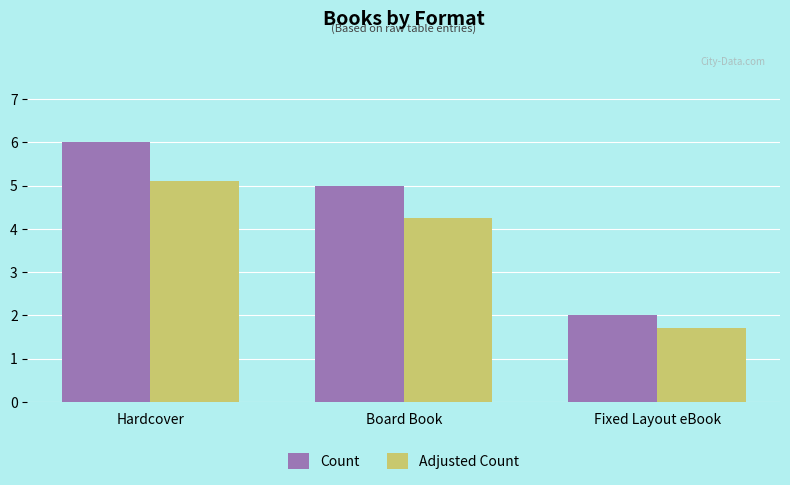

Rank the categories by Count value from highest to lowest.

Hardcover, Board Book, Fixed Layout eBook